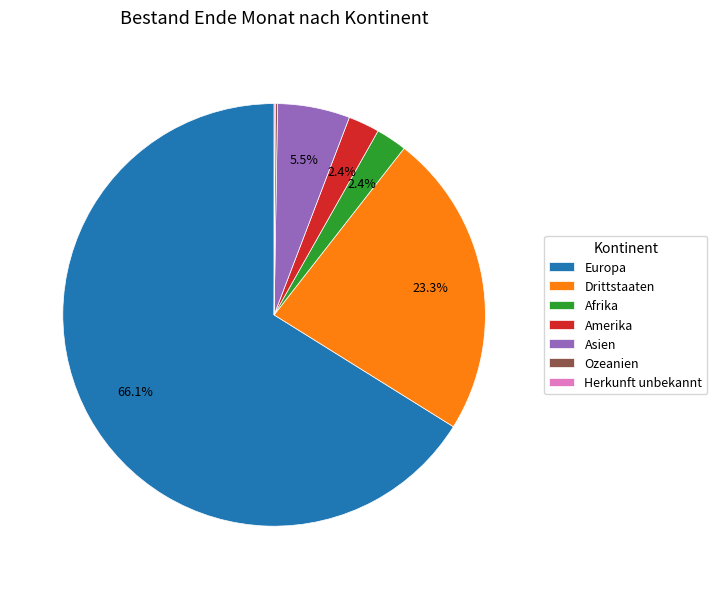

Is there any slice that represents more than half of the pie?

Yes